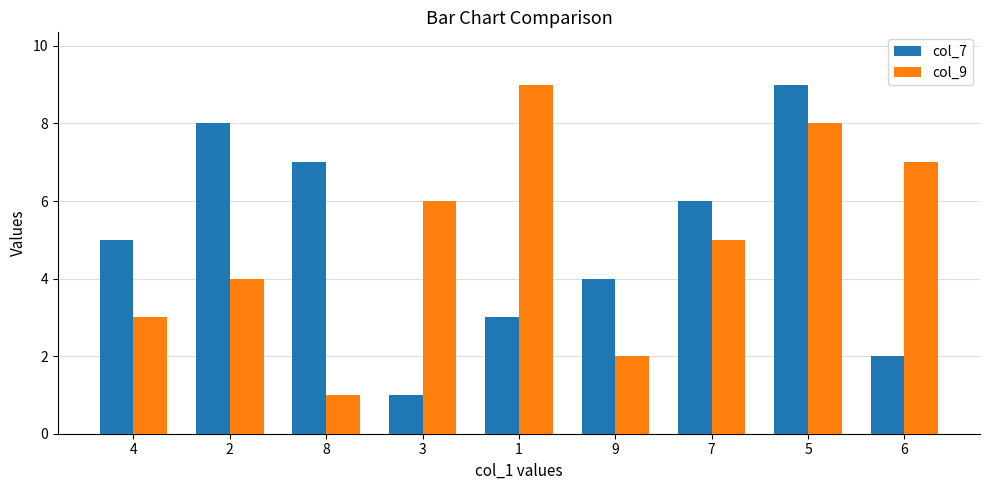

Reading left to right, list all the values displayed in this chart.

col_7: 4=5	2=8	8=7	3=1	1=3	9=4	7=6	5=9	6=2
col_9: 4=3	2=4	8=1	3=6	1=9	9=2	7=5	5=8	6=7